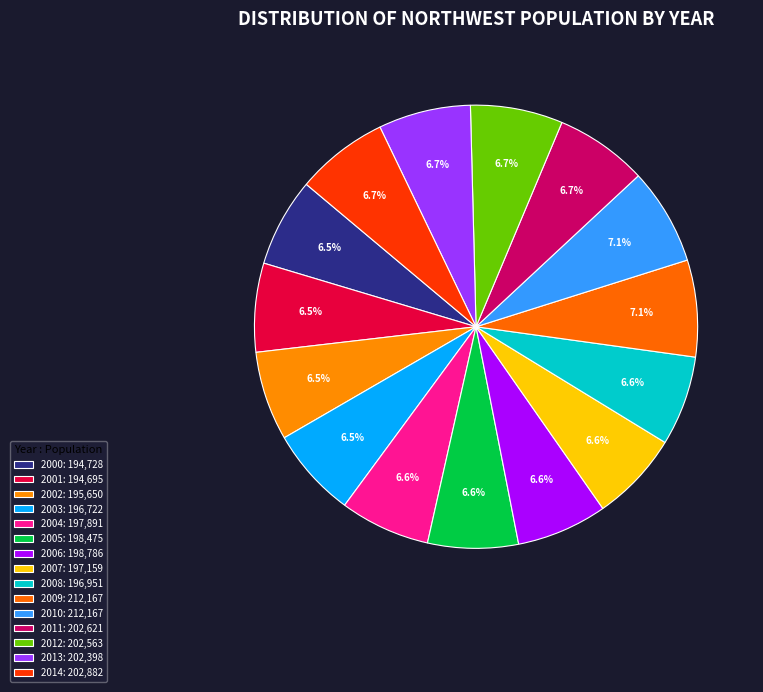

To the nearest percent, what is the difference between the largest and smallest slice percentages?

1%